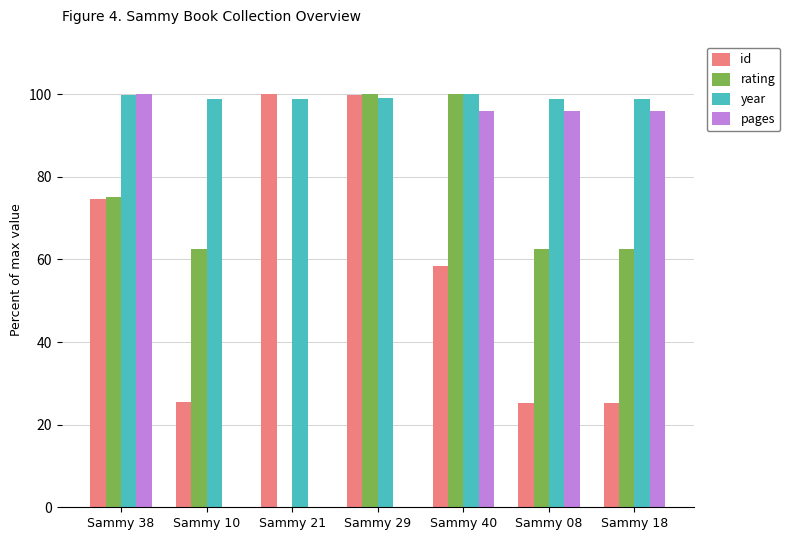

What is the spread (max minus min) of values at Sammy 08?

73.6